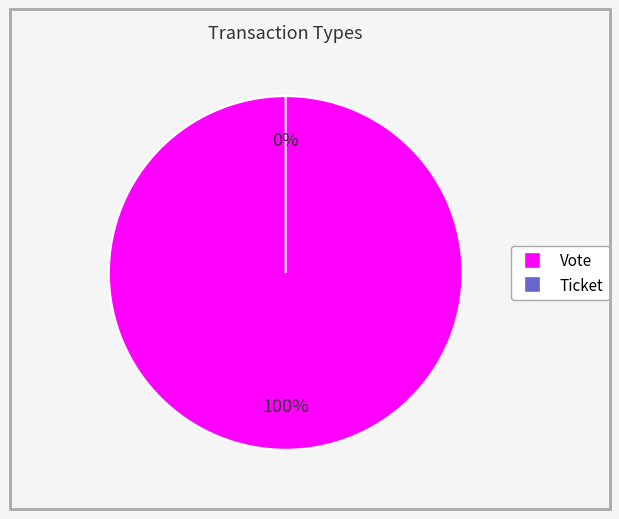

What is the majority slice?

Vote